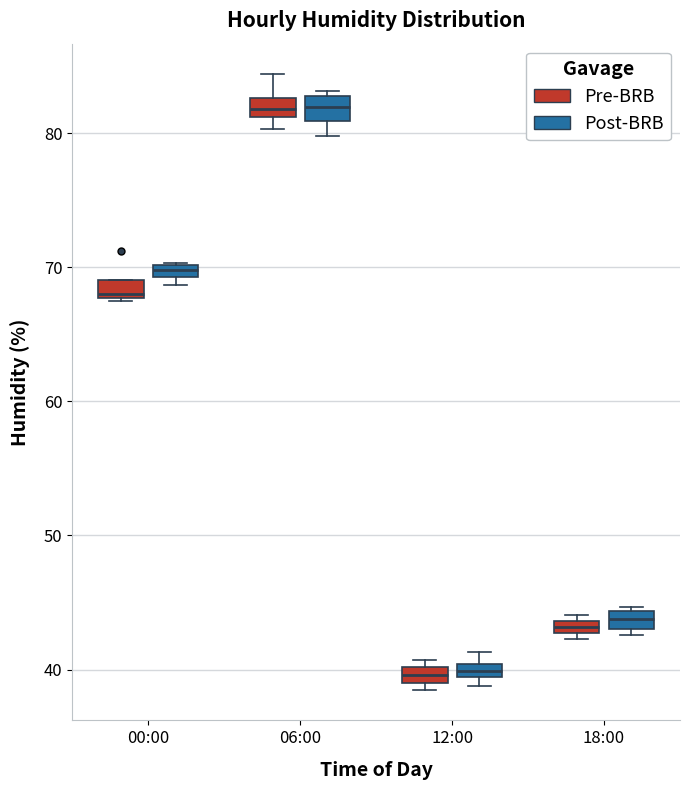

Where is the lower edge of the box for 00:00 (Post-BRB) on the y-axis? The values are not printed on the chart, so give them approximately, as read against the axis.

69